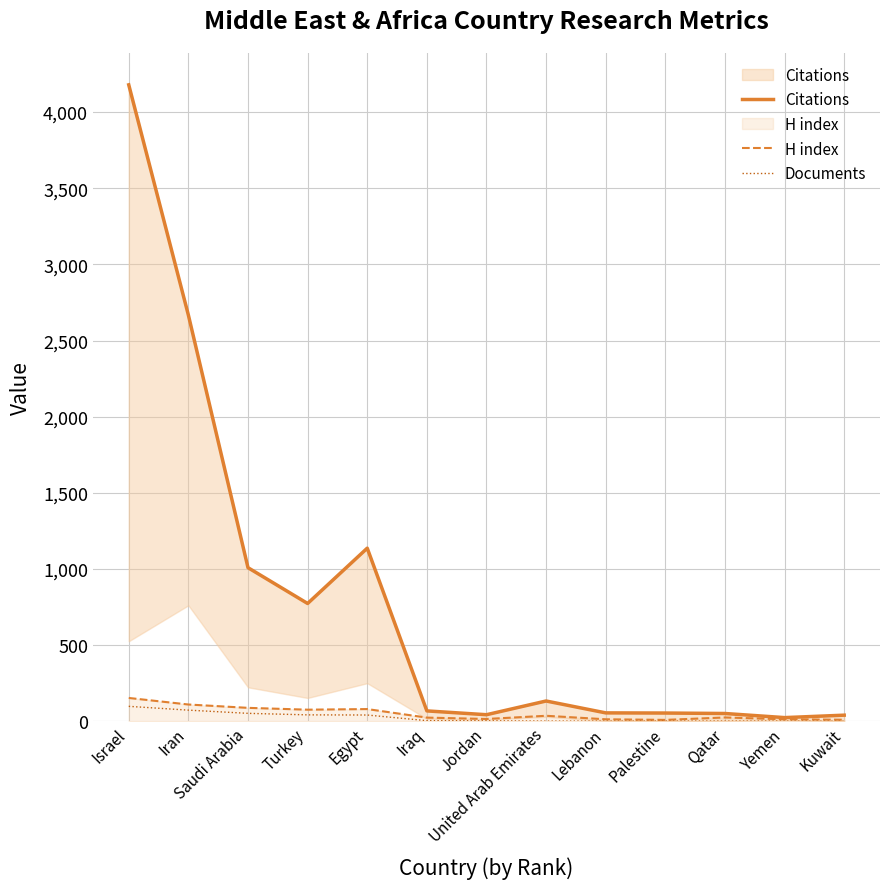

What are all the series names shown in the legend?

Citations, H index, Documents